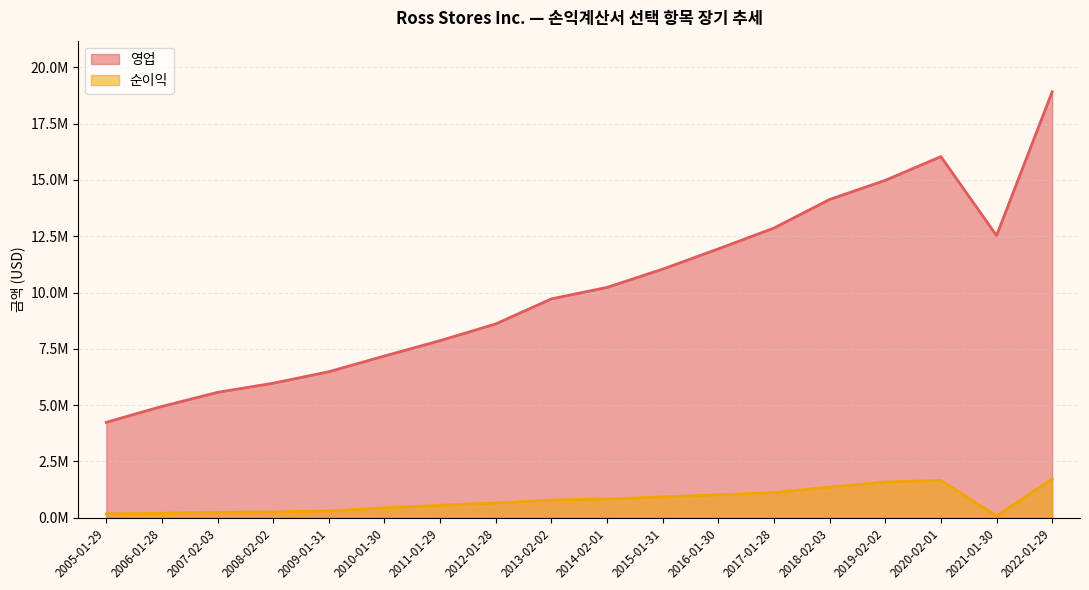

At which category does the chart reach its peak across all series?

2022-01-29